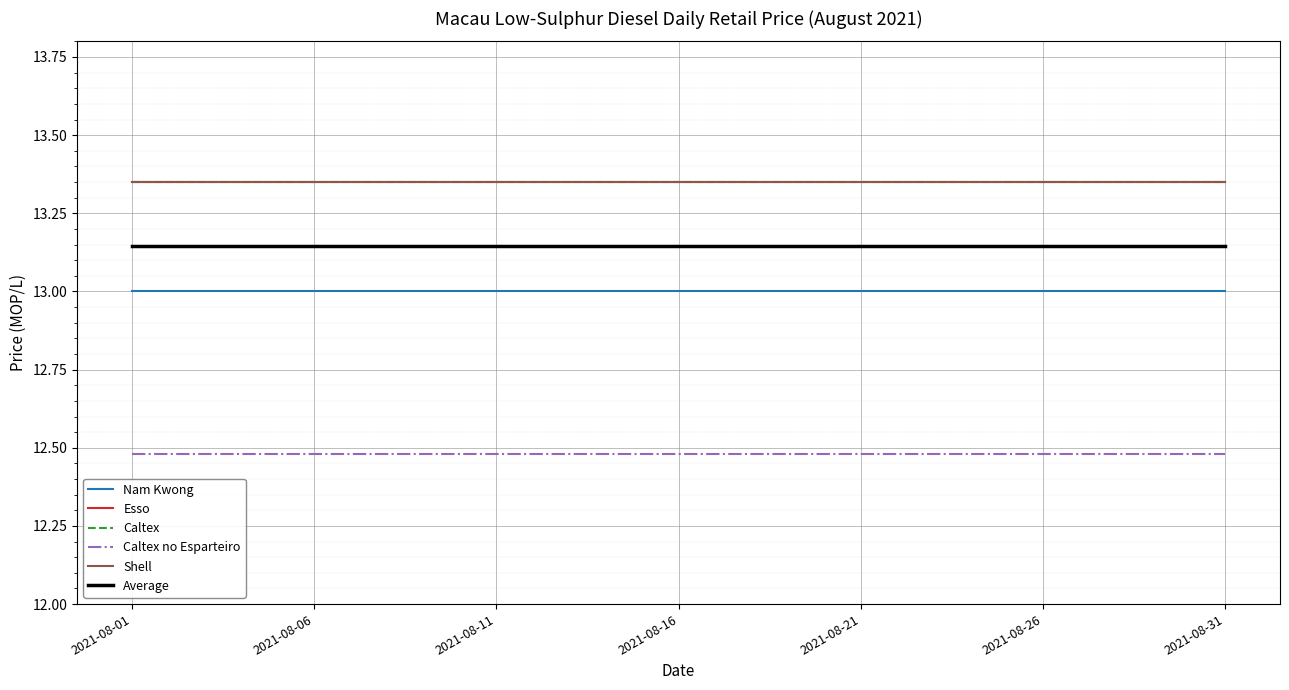

True or false: Caltex no Esparteiro and Esso intersect in this chart.

False